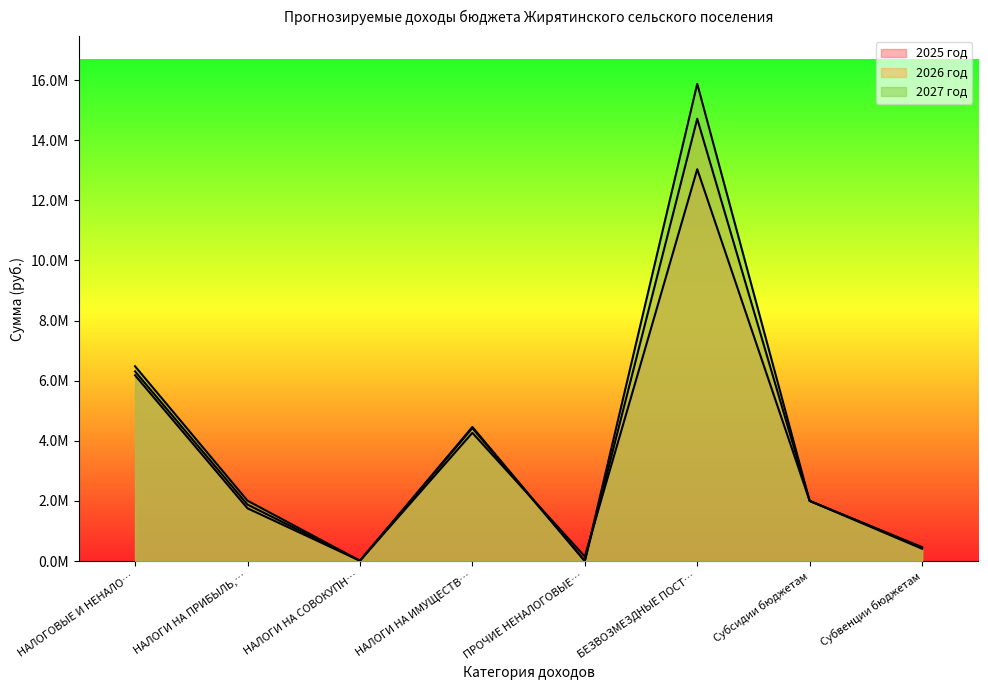

Is the value of 2025 год at ПРОЧИЕ НЕНАЛОГОВЫЕ… greater than the value of 2026 год at Субвенции бюджетам?

No